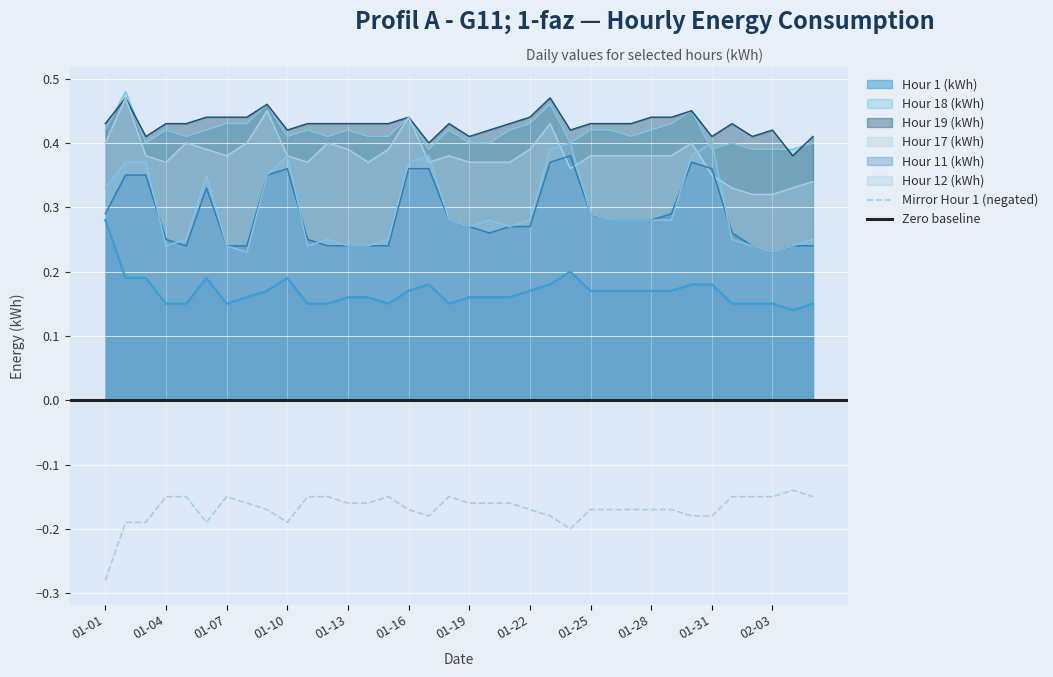

True or false: Hour 17 (kWh) and Hour 1 (kWh) cross at least once.

False